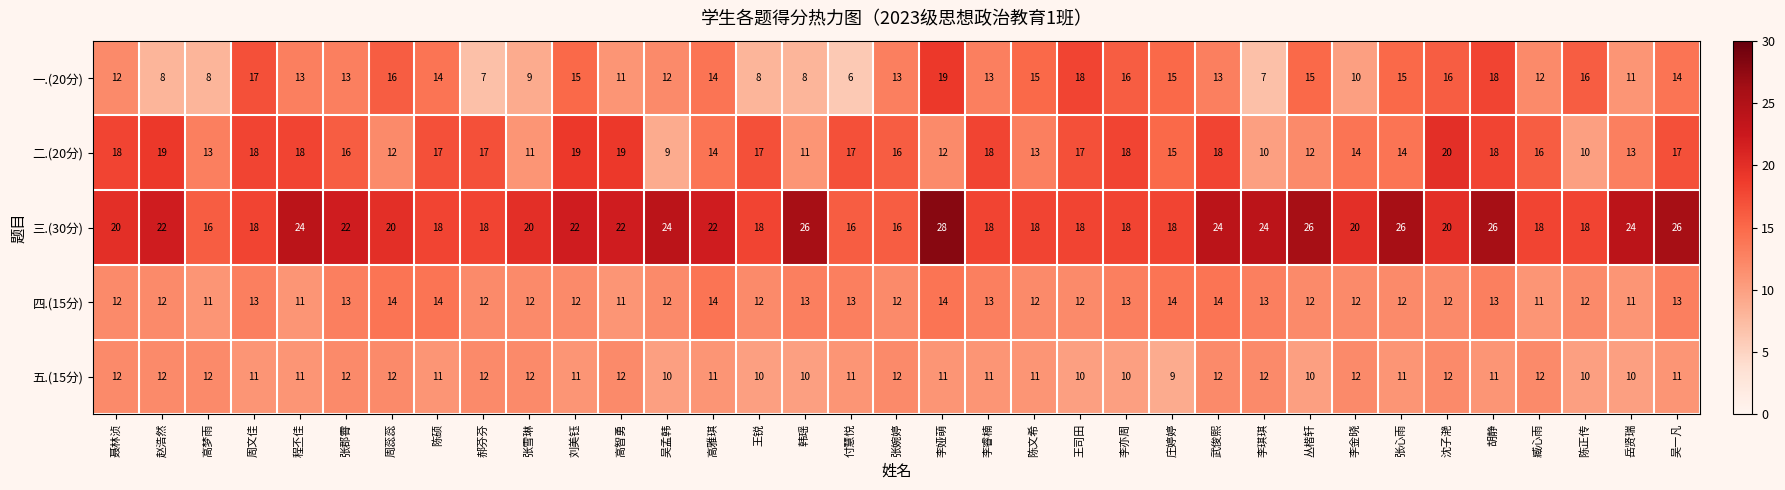

What is the minimum value for 二.(20分)?

9